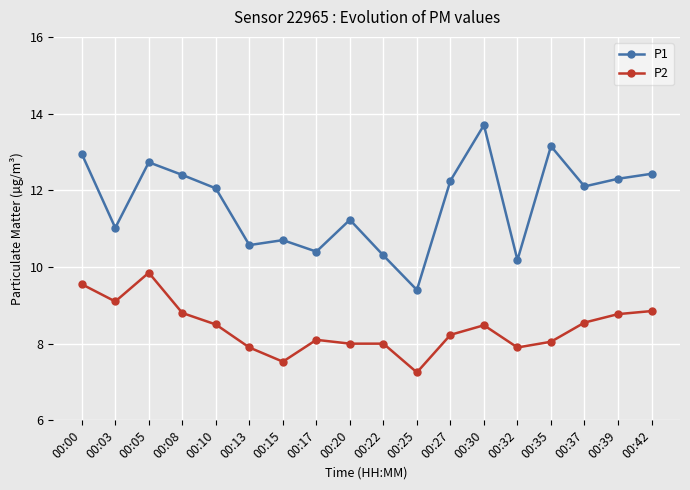

What is the difference between the highest and lowest values at 00:17?

2.3